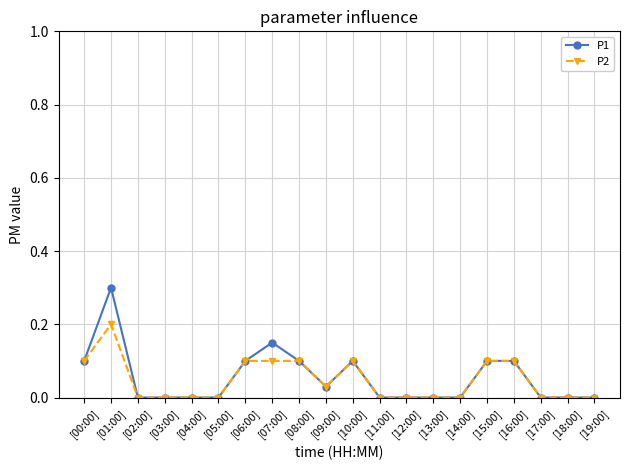

How many P1 values are between 0 and 1?

20